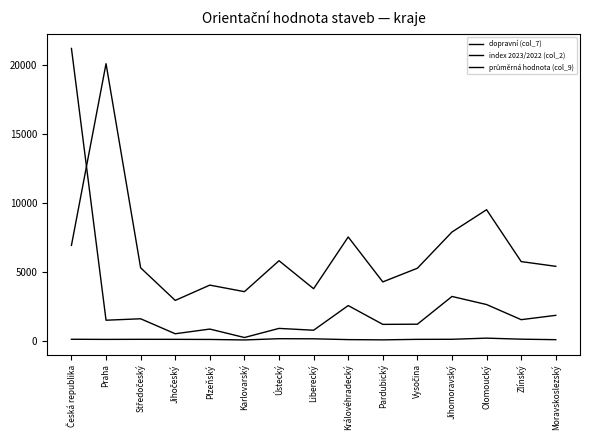

What is the sum of all index 2023/2022 (col_2) values?

1615.0